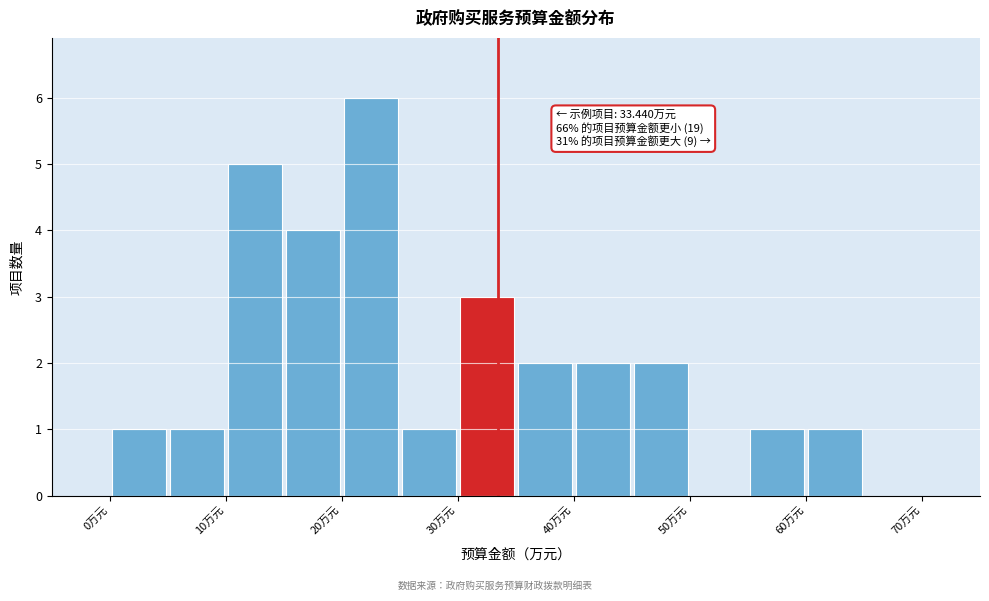

Over which range of the x-axis is the bar tallest?

20 to 25